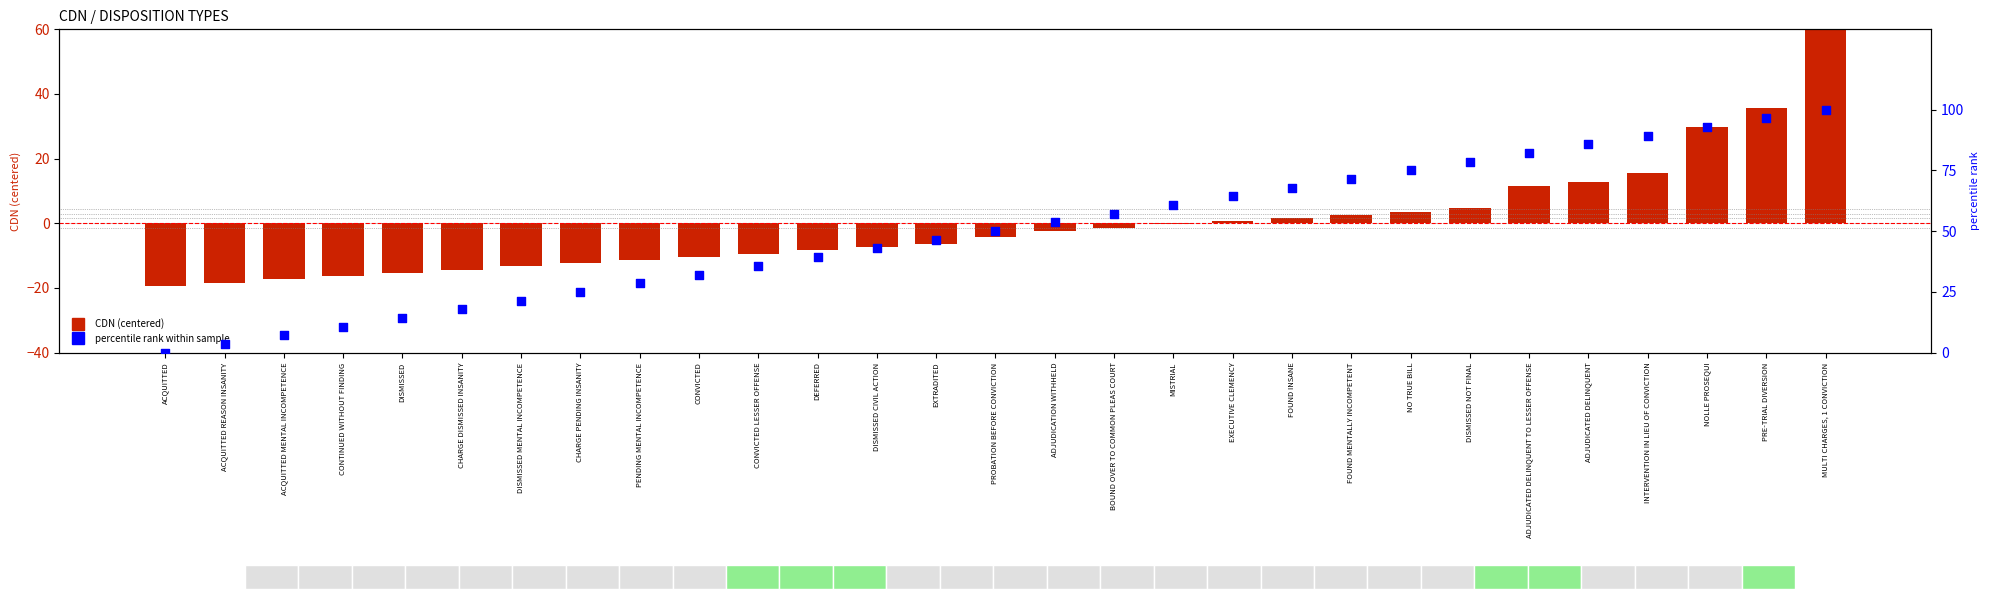

Which series has the largest total across all categories?

percentile rank within sample